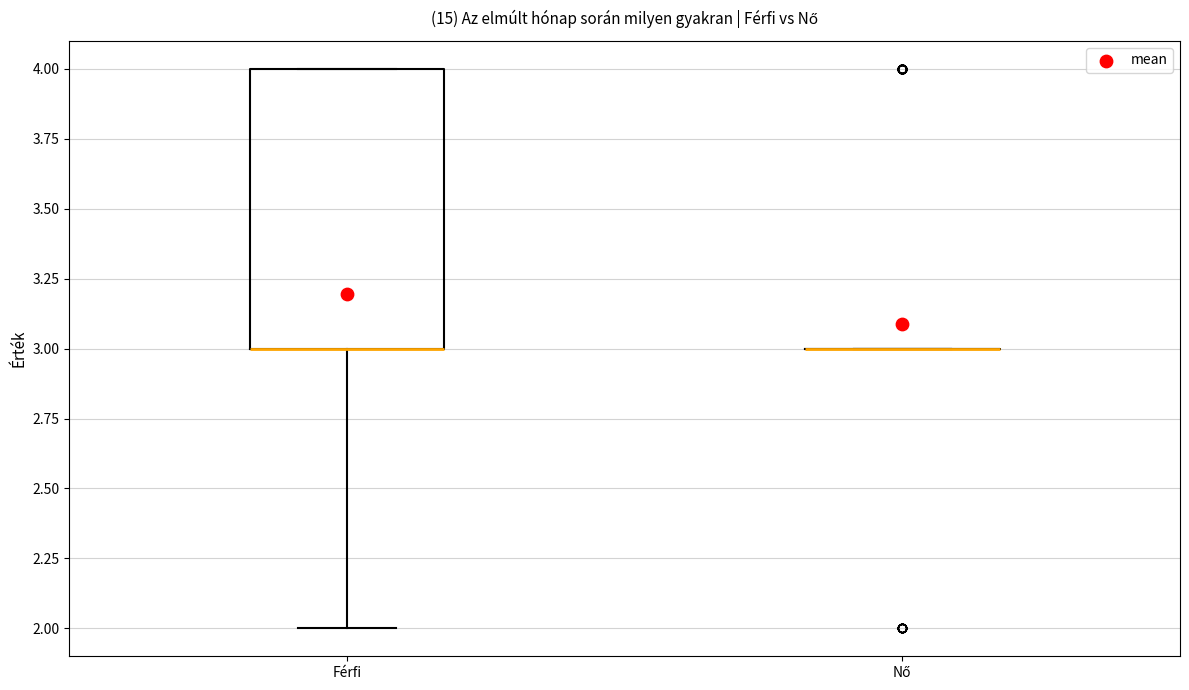

Reading left to right, read every box against the y-axis: the position of its median line, the range the box covers, and the ends of its whiskers. The values are not printed on the chart, so give them approximately, as read against the axis.

Férfi: median 3 (drawn on the box's lower edge), box 3 to 4, whiskers 2 to 4
Nő: box collapsed to a line at 3, whiskers 3 to 3